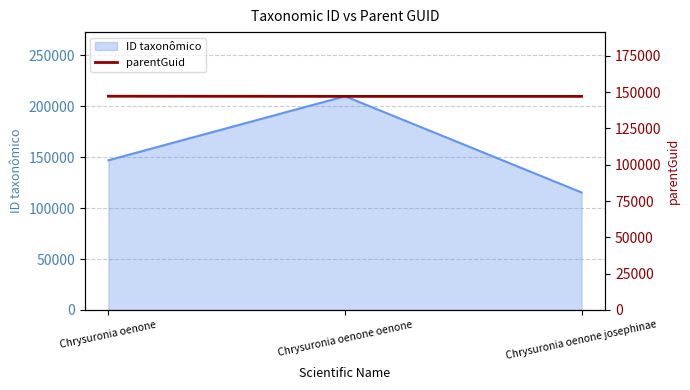

How many lines are shown in the chart?

1